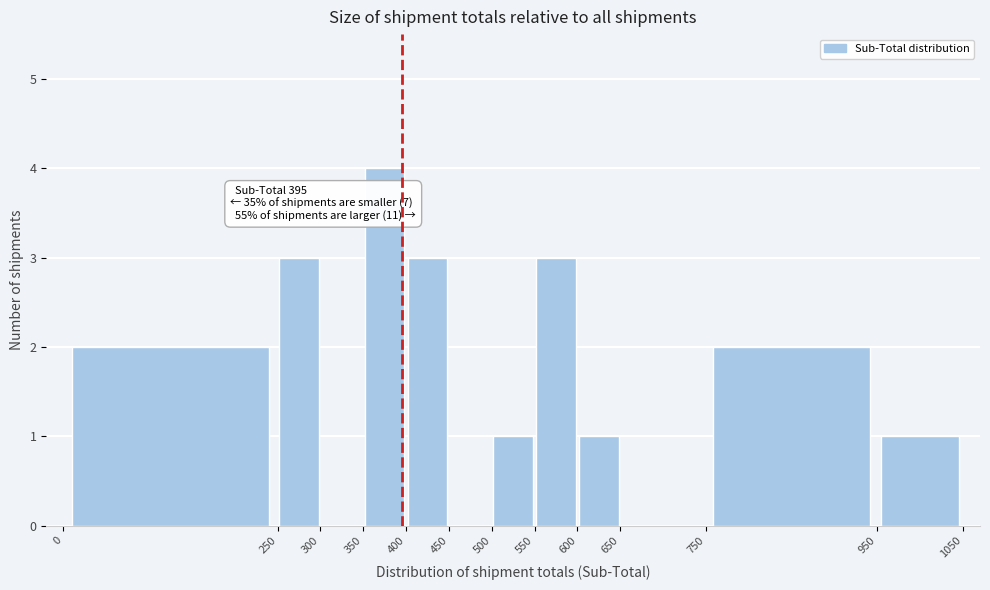

Which range on the x-axis has the tallest bar?

350 to 400